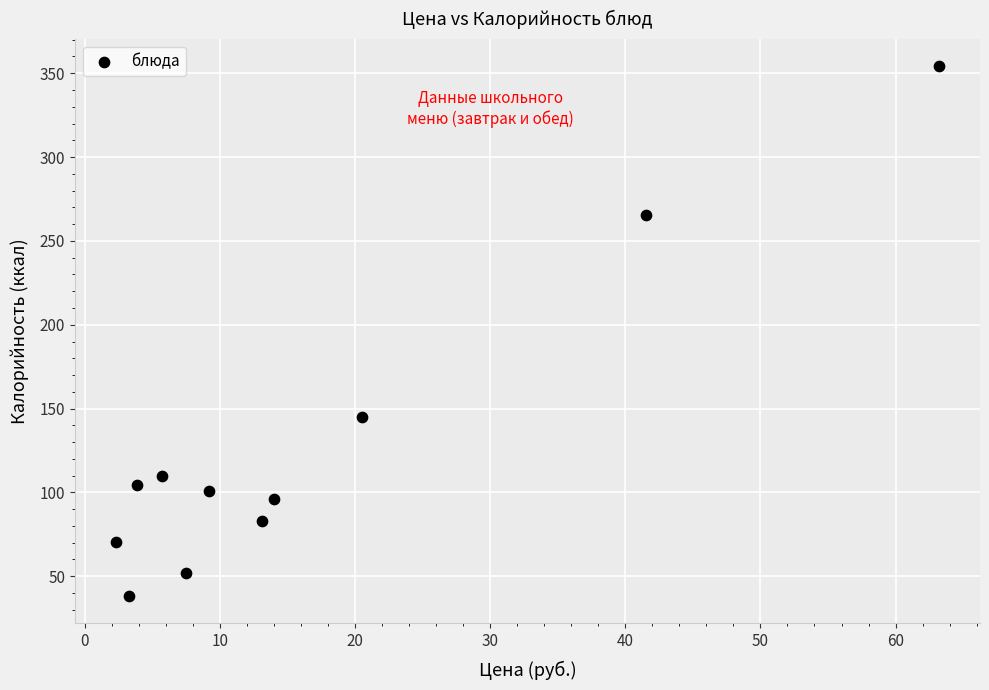

What is the range of X values (max minus min)?

60.9